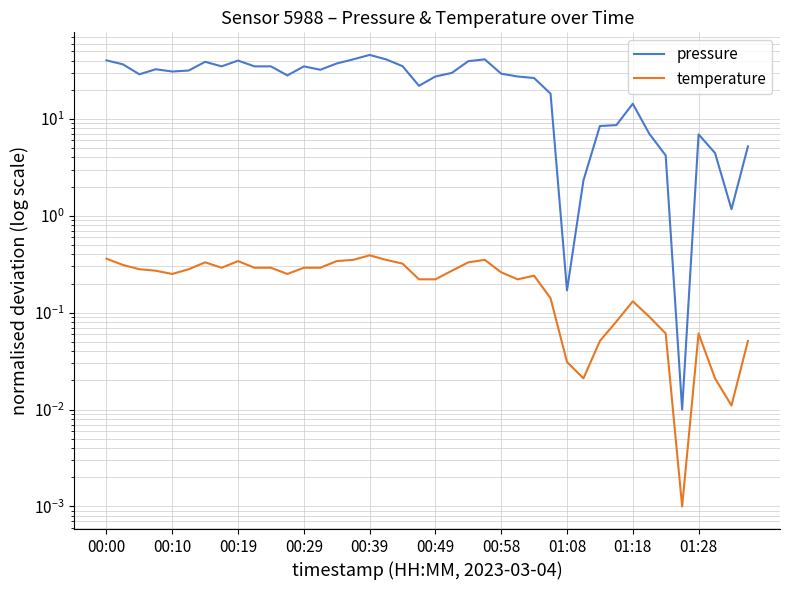

What is the sum of all pressure values?

1004.2